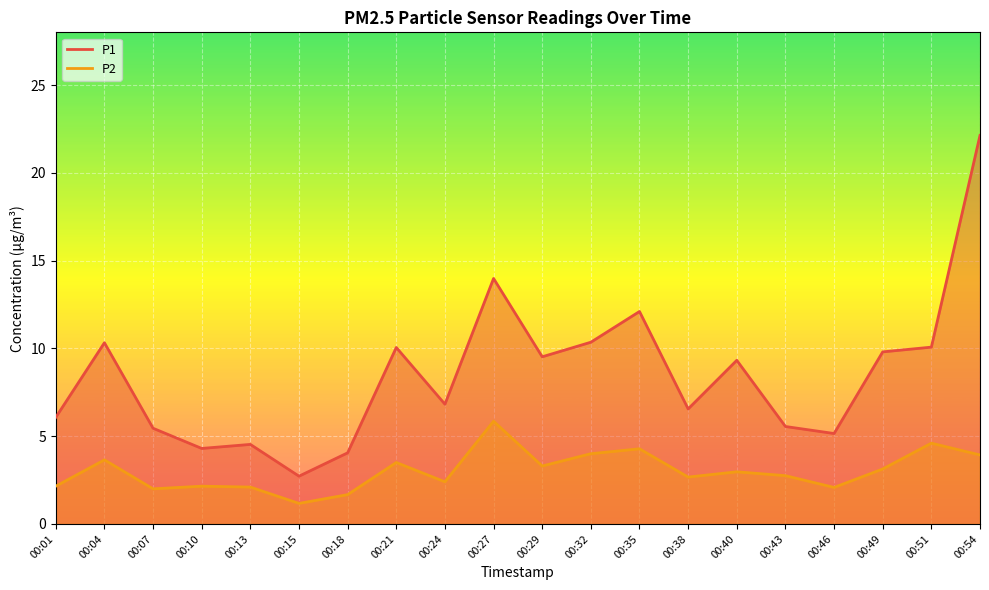

True or false: P1 has a value of 5.5 at 00:43.

True